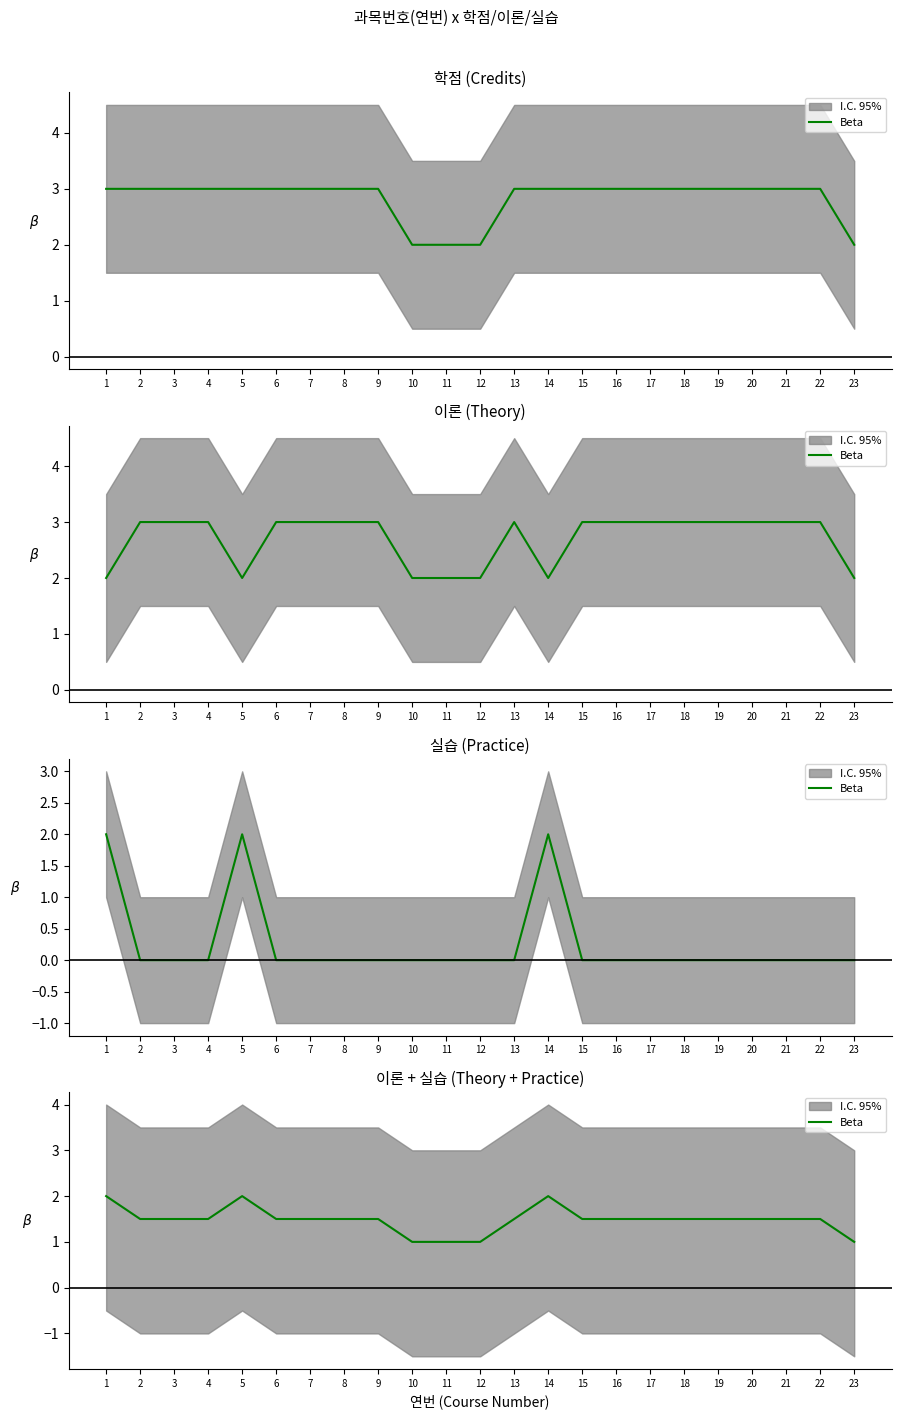

Is it true that the value at 11 is 1.0?

True